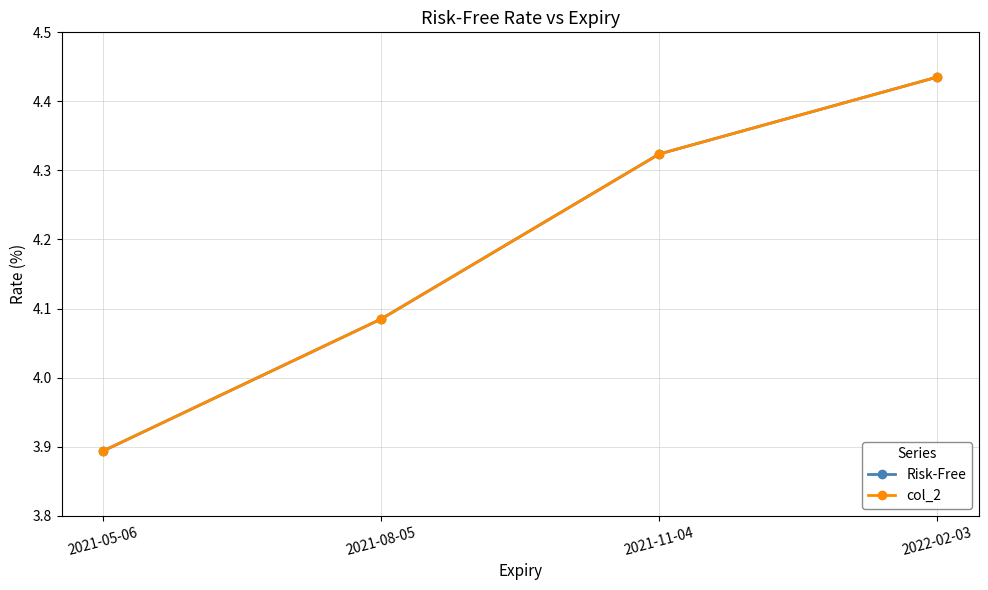

What is the minimum value for col_2?

3.9